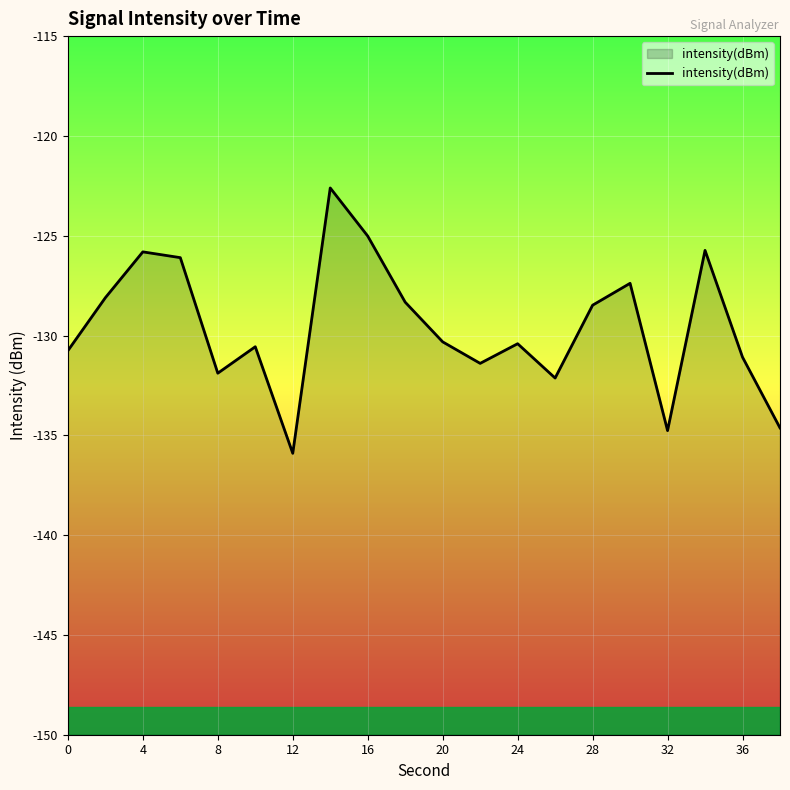

What is the difference between the maximum and minimum values?

13.3